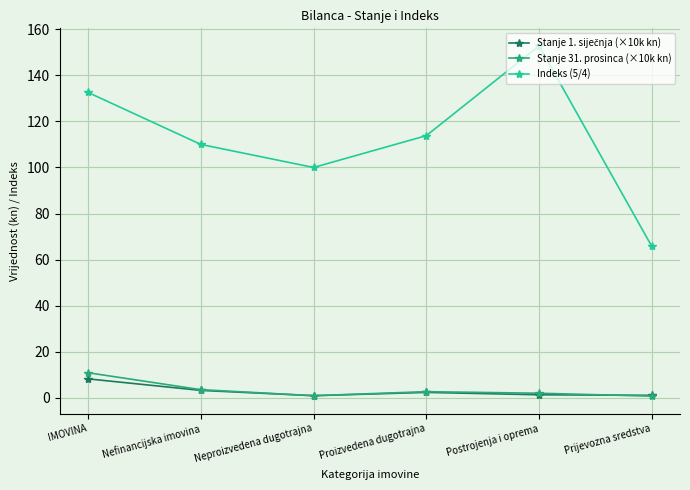

True or false: Indeks (5/4) and Stanje 31. prosinca (×10k kn) cross at least once.

False